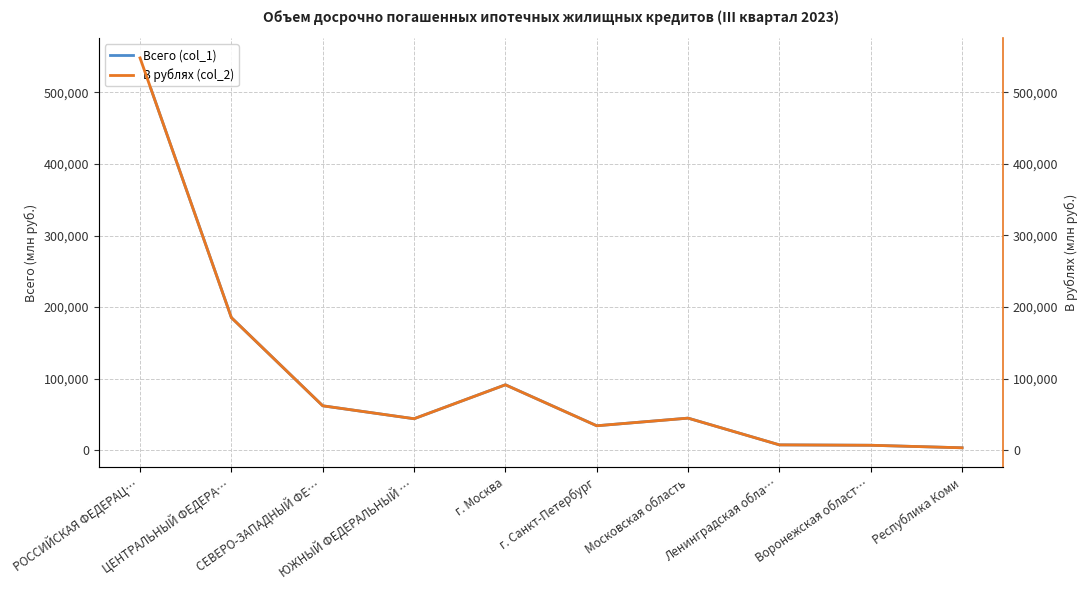

True or false: В рублях (col_2) and Всего (col_1) intersect in this chart.

False